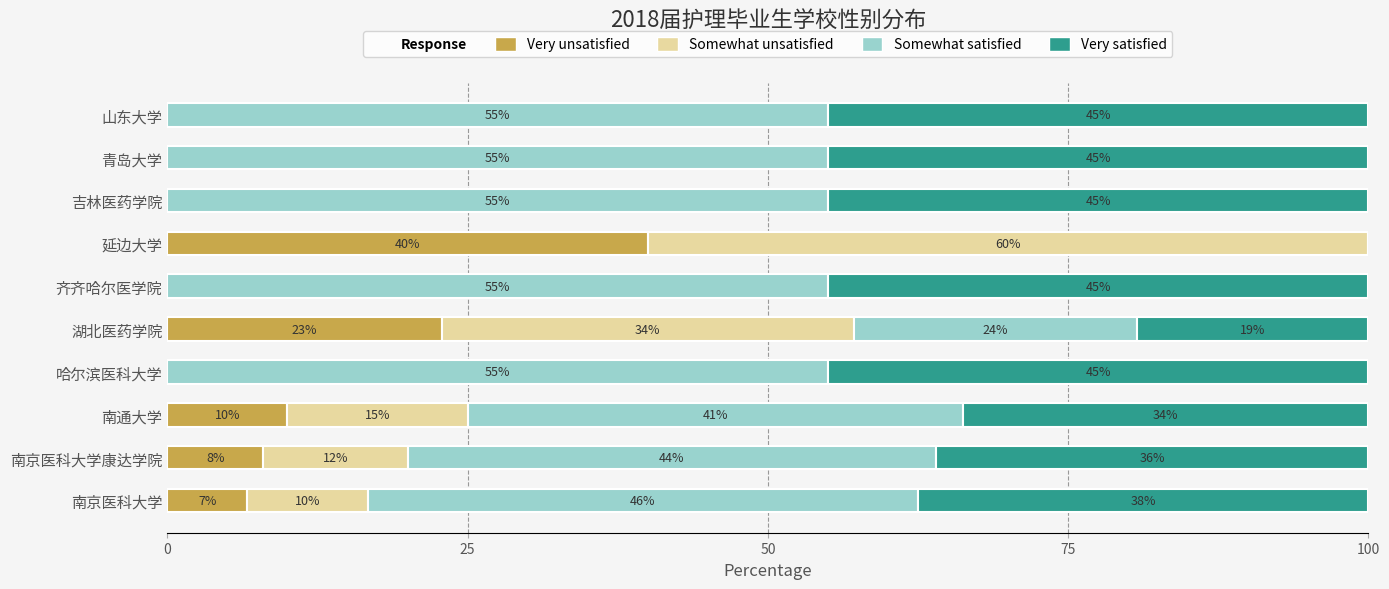

Which category has the highest value in the Very unsatisfied series?

延边大学